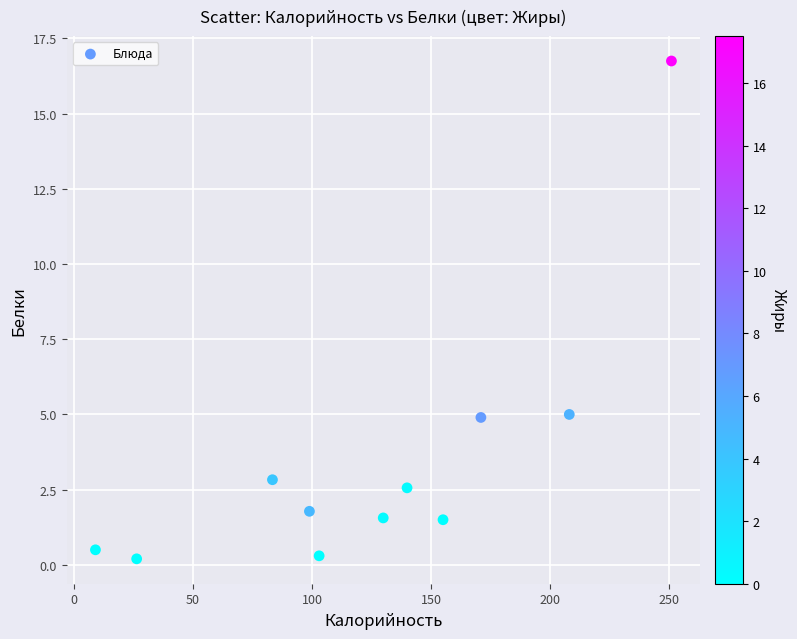

What is the average X value?

125.0